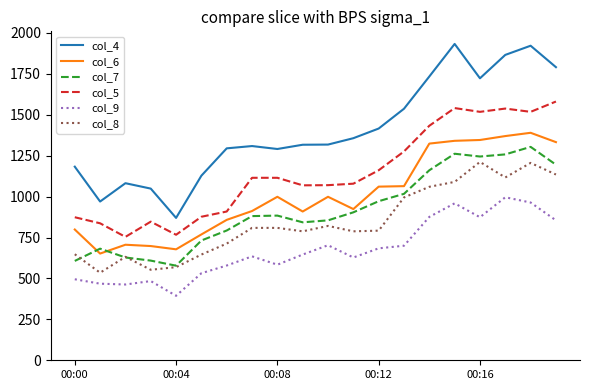

True or false: col_7 and col_5 cross at least once.

False